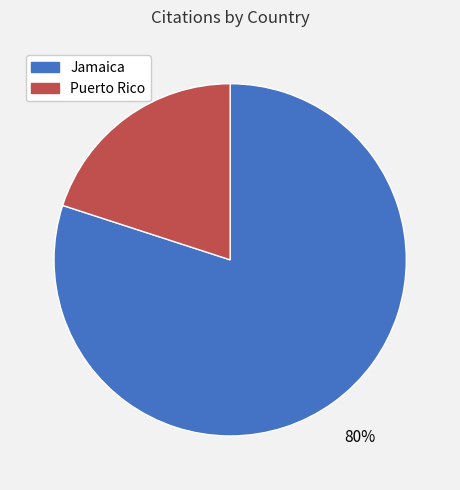

How many slices are in this pie chart?

2